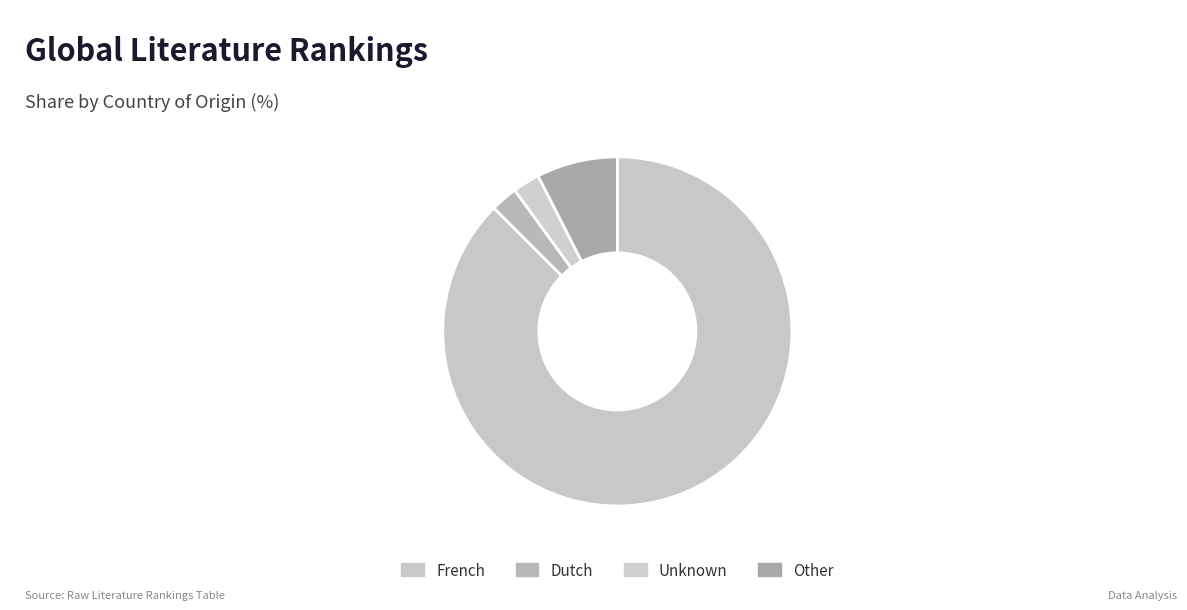

Approximately how many times larger is the value at French compared to Dutch?

35.0